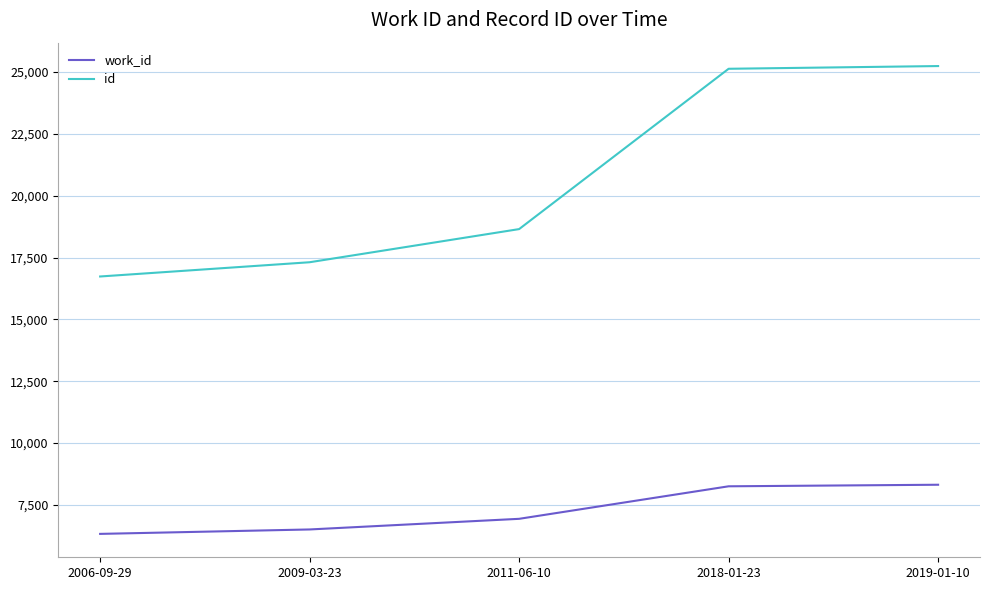

Is it true that work_id equals 4392 at 2019-01-10?

False